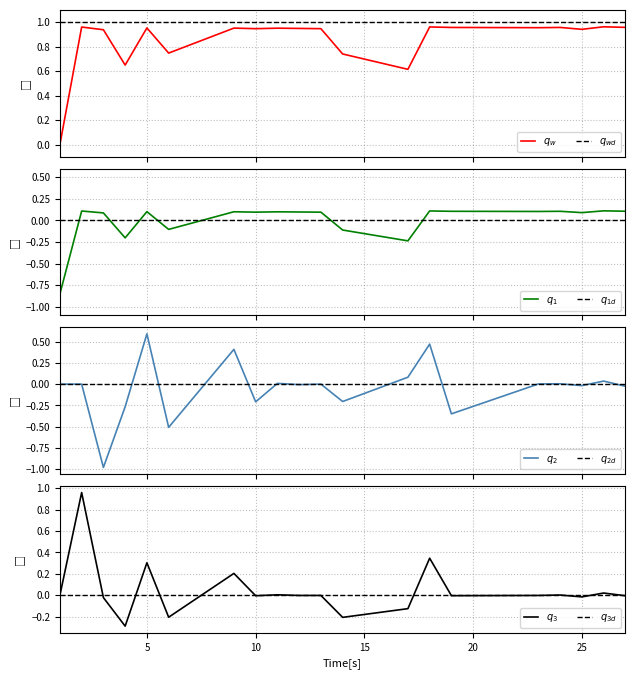

Which label corresponds to the smallest value in the chart?

1